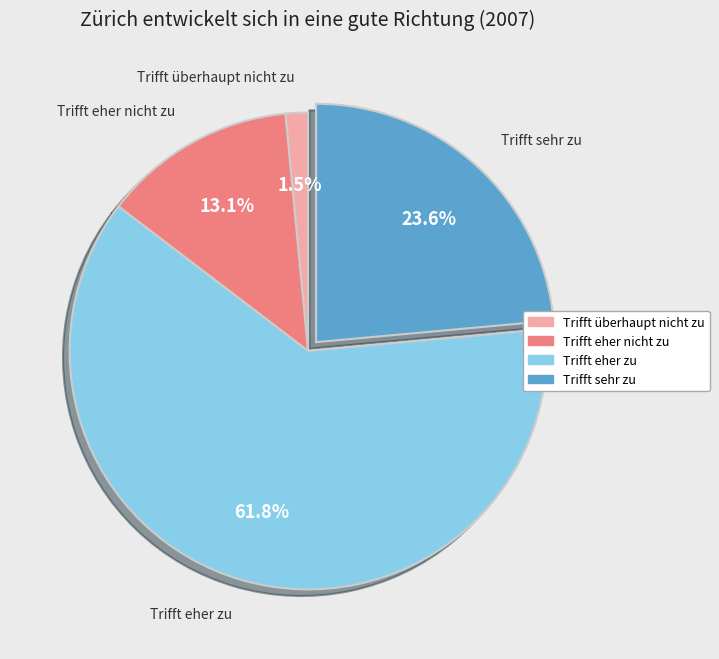

What is the majority slice?

Trifft eher zu